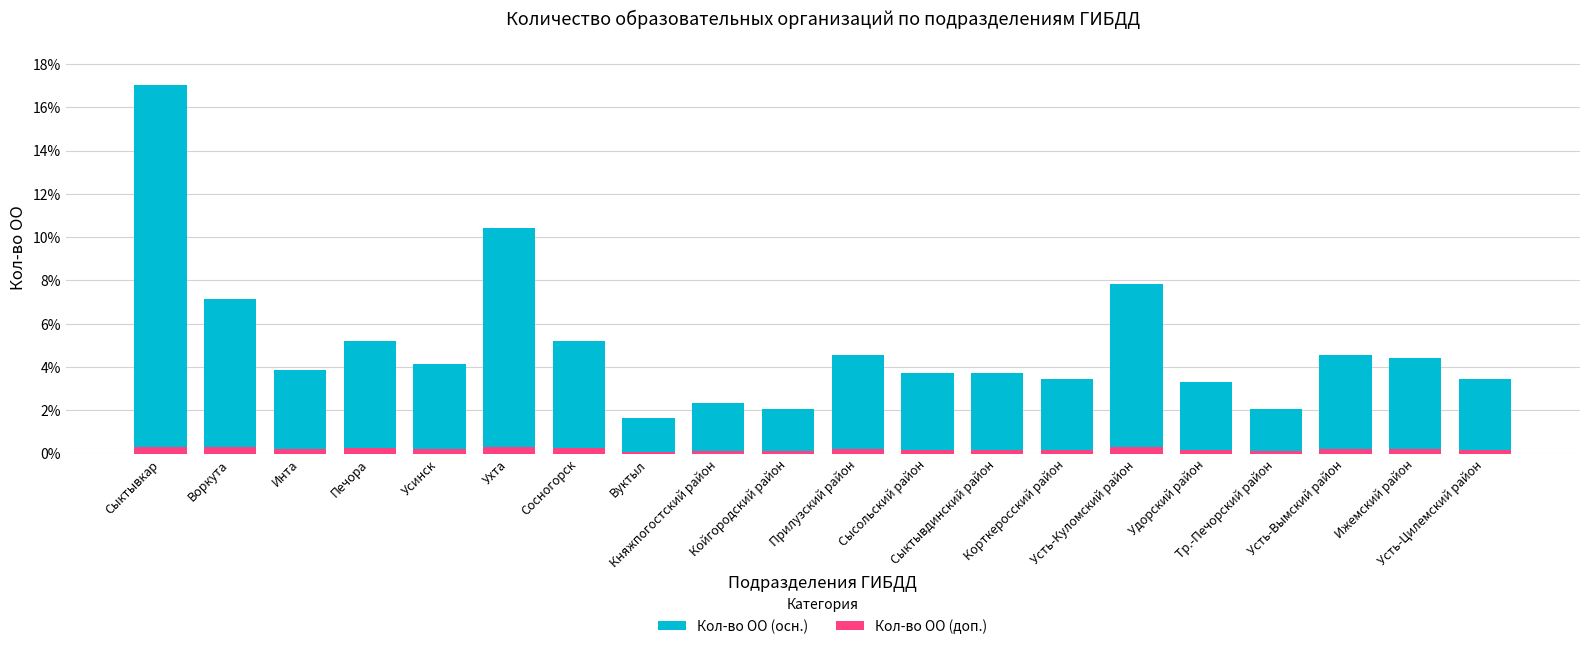

What is the minimum value shown in the chart?

0.1